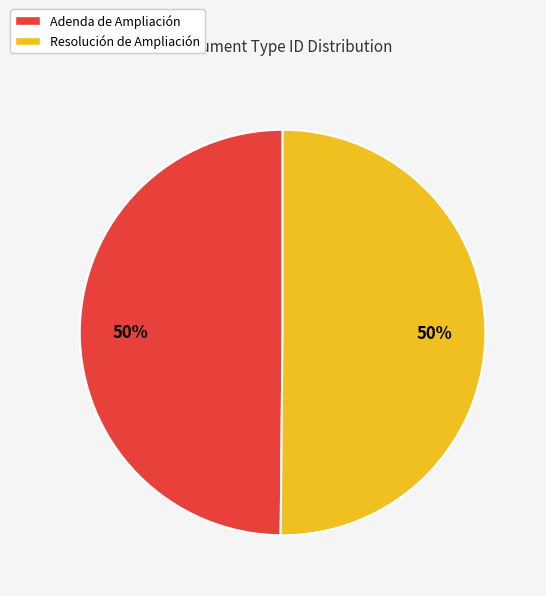

How many slices are in this pie chart?

2